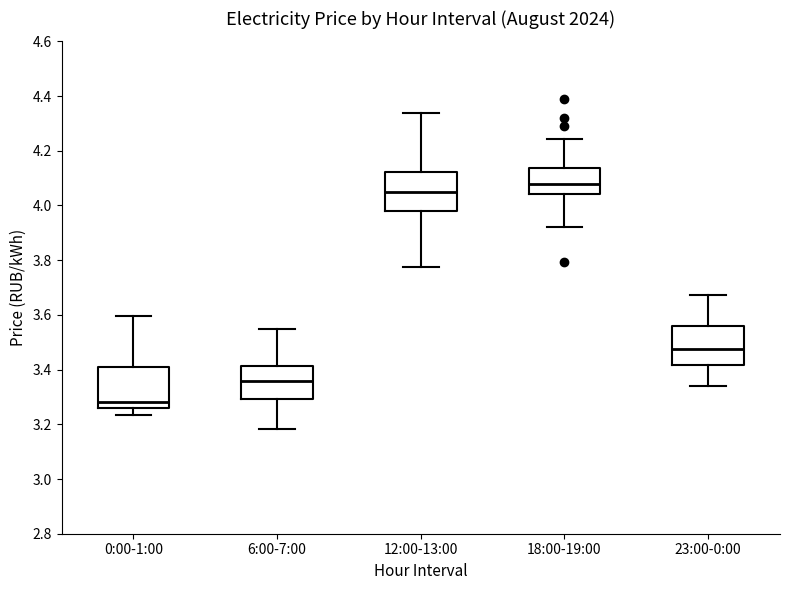

Which box's median line is the highest?

18:00-19:00